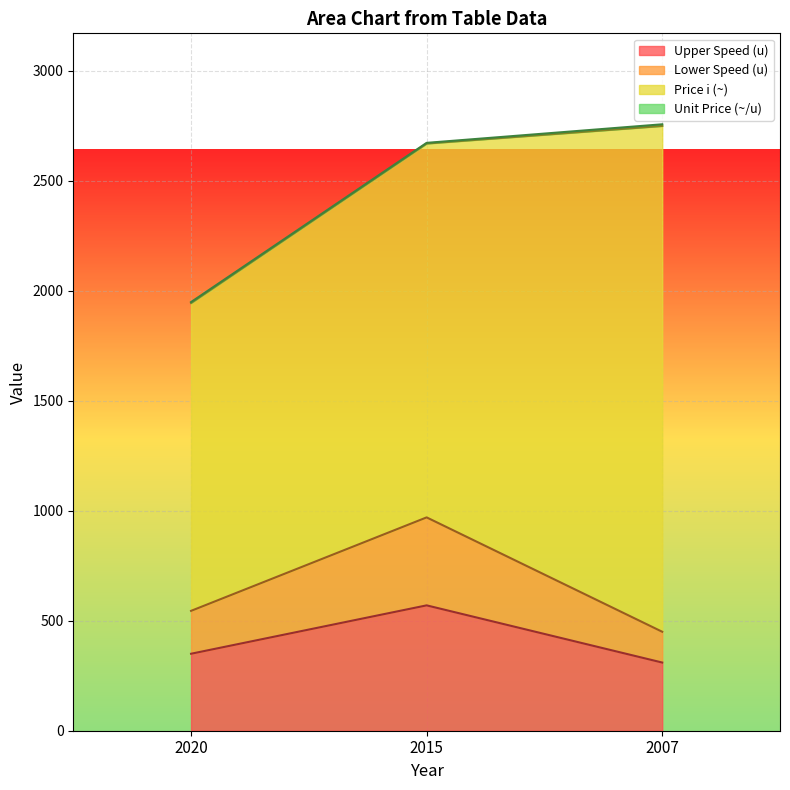

What is the difference between the maximum and second lowest values in the Upper Speed (u) series?

220.0